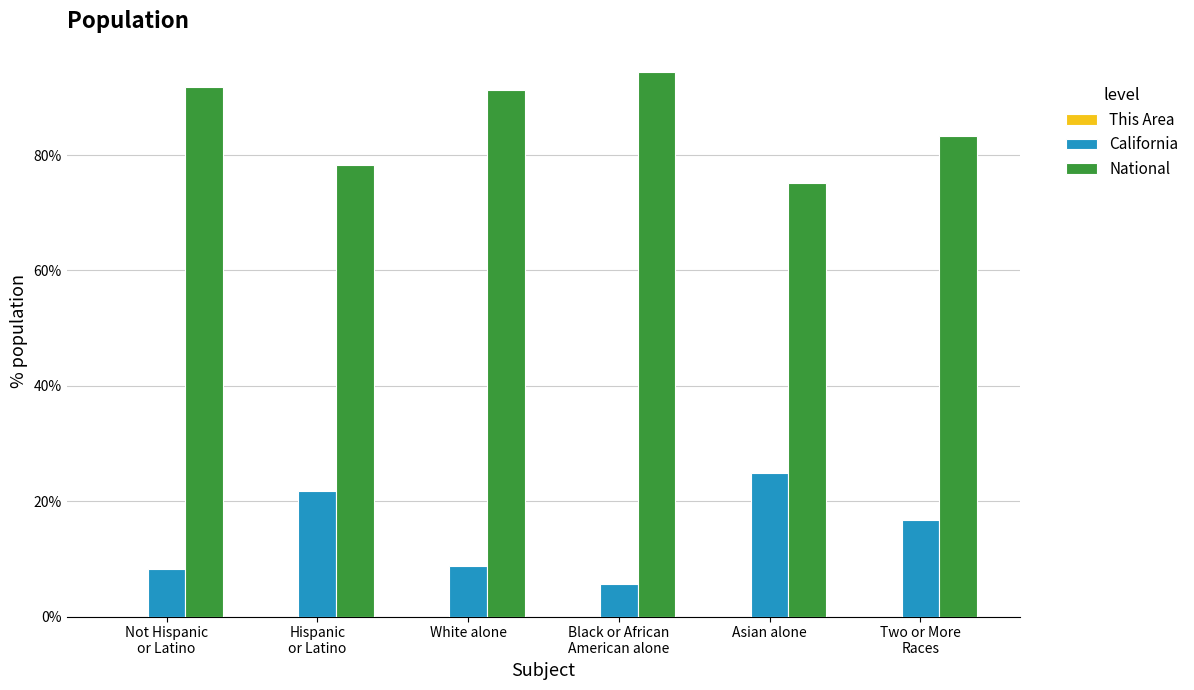

What is the greatest value displayed?

94.4